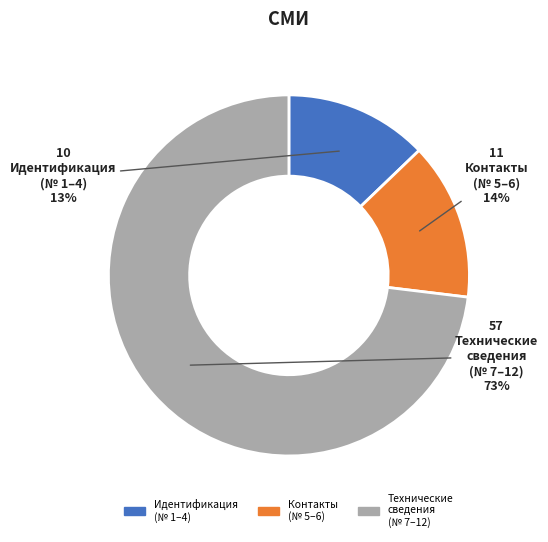

How many segments does this pie chart have?

3